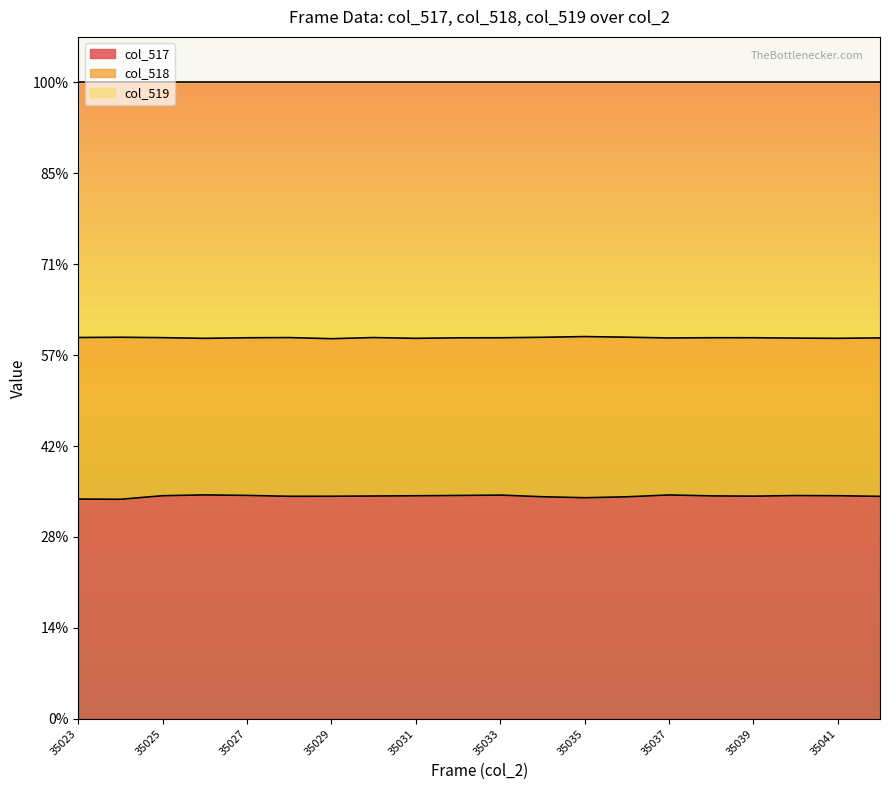

What is the total value across all series at 35035?

66356.6